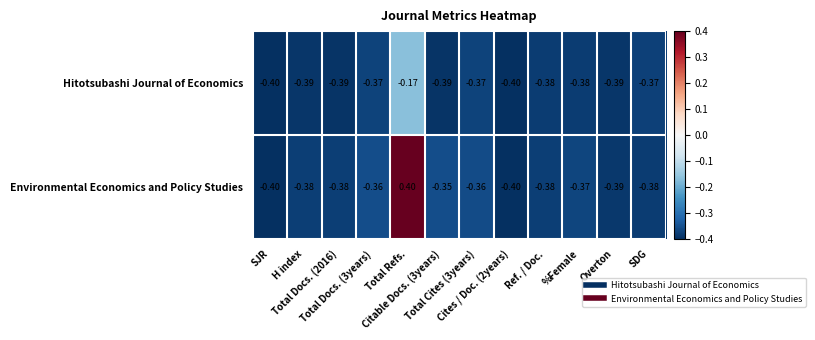

List the series in order of their peak value, lowest first.

Hitotsubashi Journal of Economics, Environmental Economics and Policy Studies